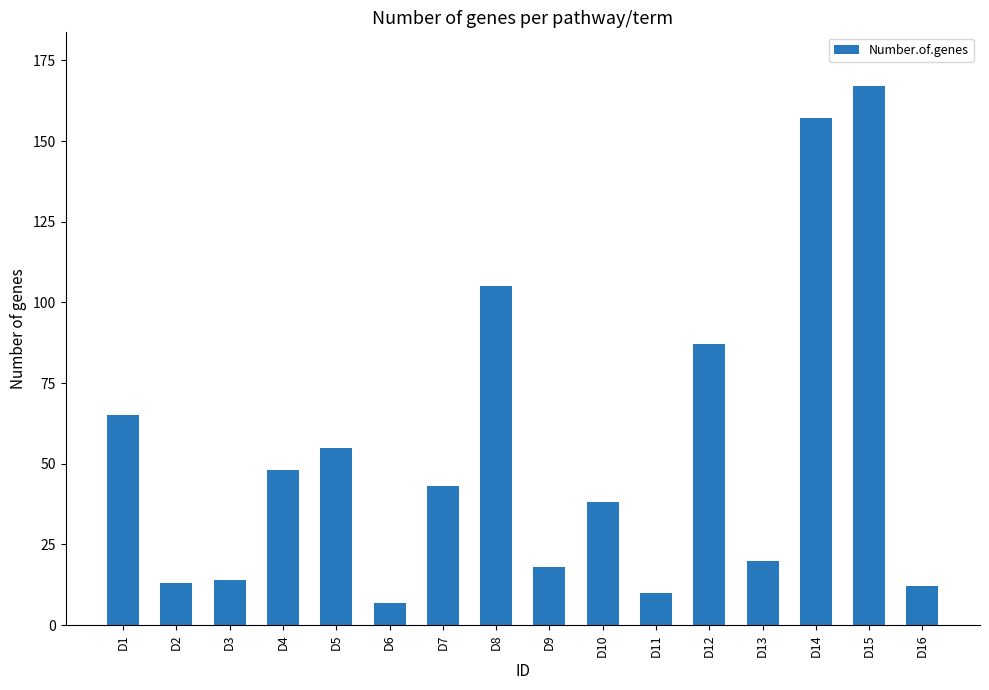

True or false: the data shows 22 at D4.

False